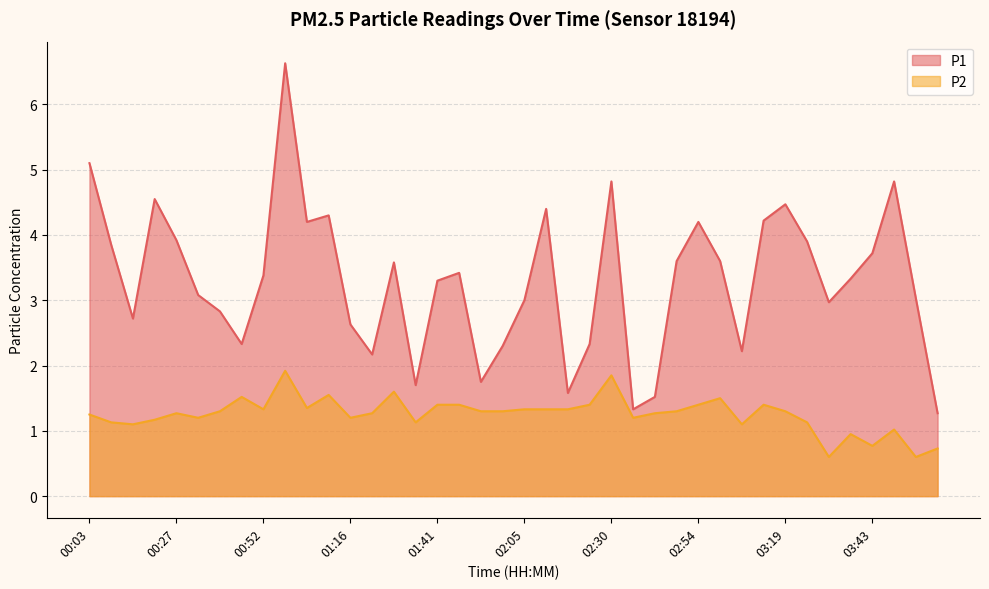

What is the difference between the maximum and second lowest values in the P1 series?

5.3